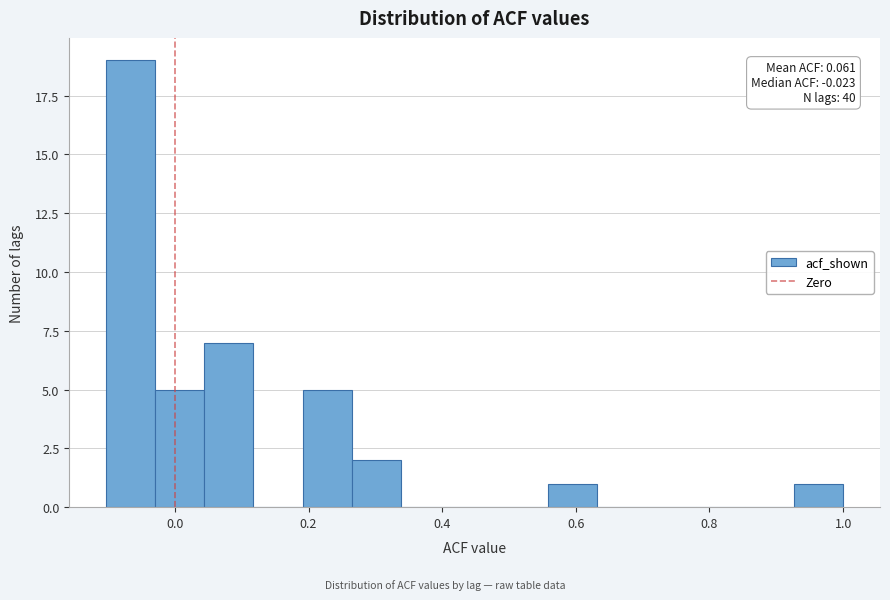

Around what value on the x-axis is the tallest bar? Give the approximate position of its centre, as read against the axis.

-0.06